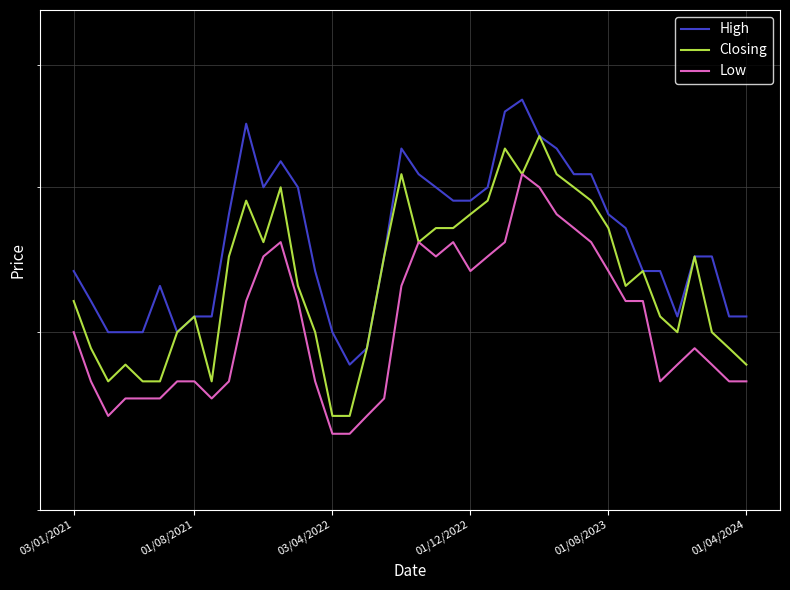

The value of Closing at 28 is 0.2. True or false?

False